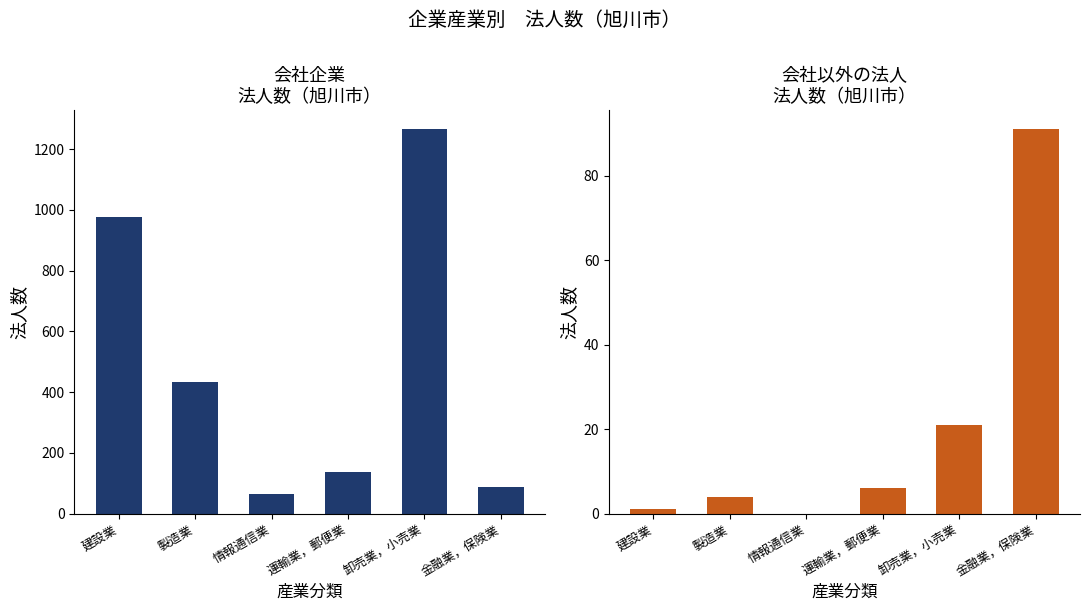

How many bars are there in total?

12